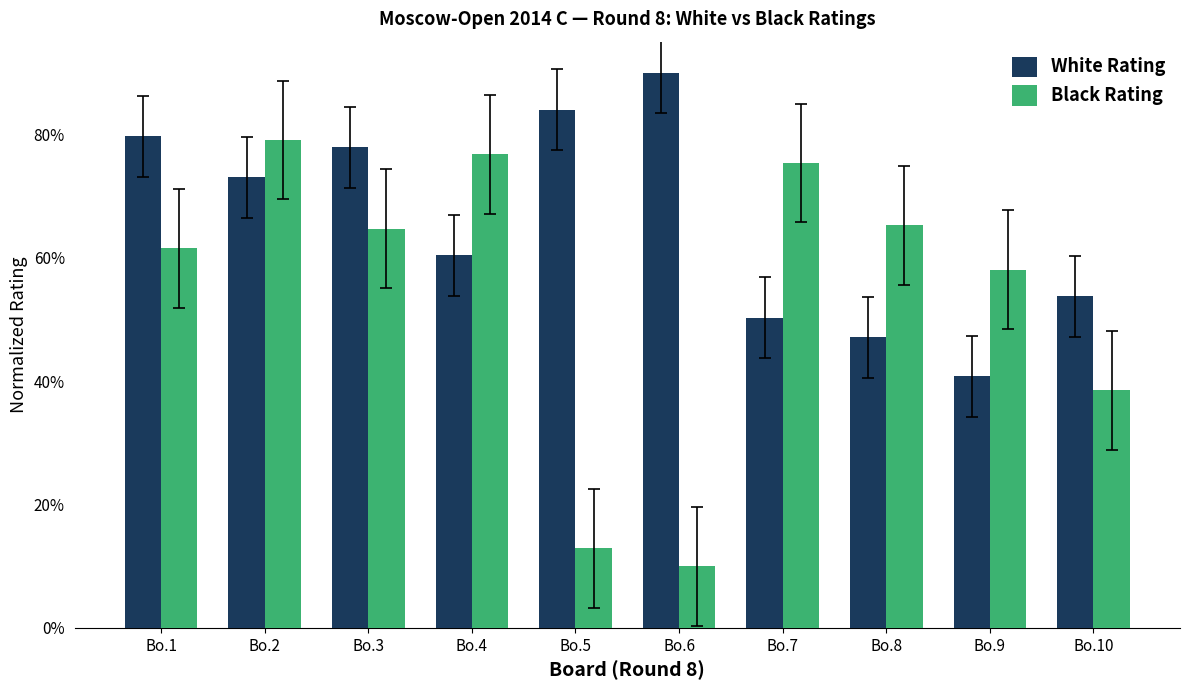

Reading left to right, extract all data points from this chart.

White Rating: 79.6	73.0	77.9	60.4	84.0	90.0	50.3	47.1	40.8	53.7
Black Rating: 61.5	79.1	64.7	76.8	12.9	10.0	75.3	65.3	58.1	38.5